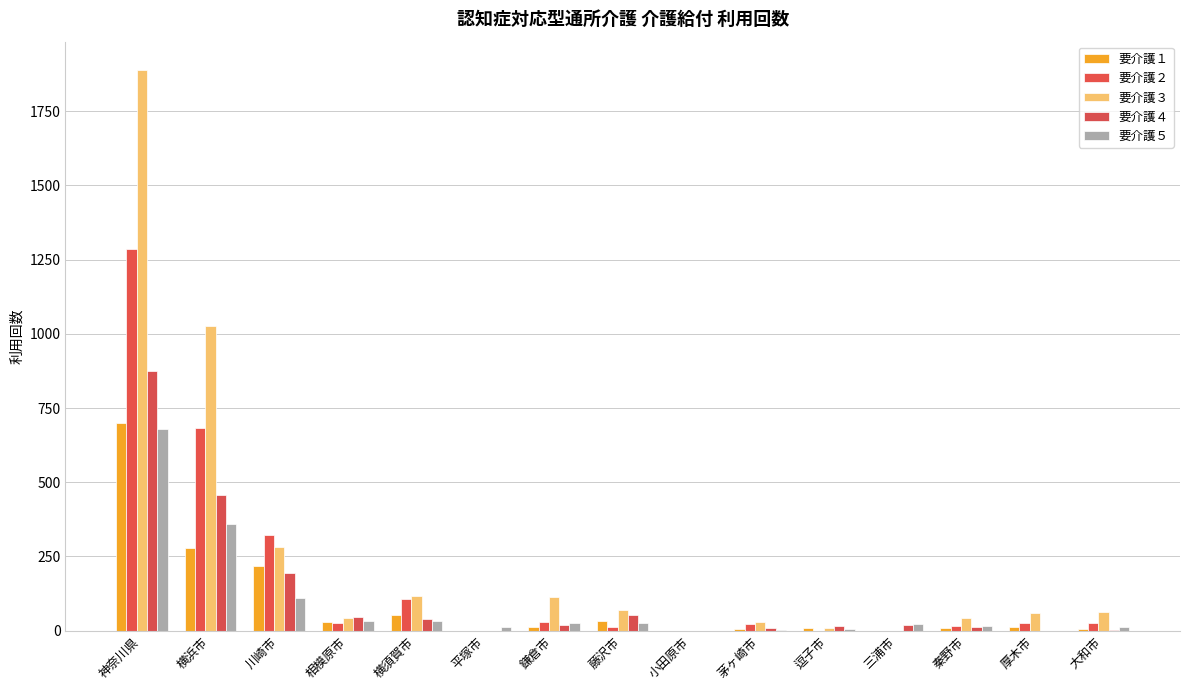

What is the difference between the 要介護５ values at 大和市 and 横須賀市?

22